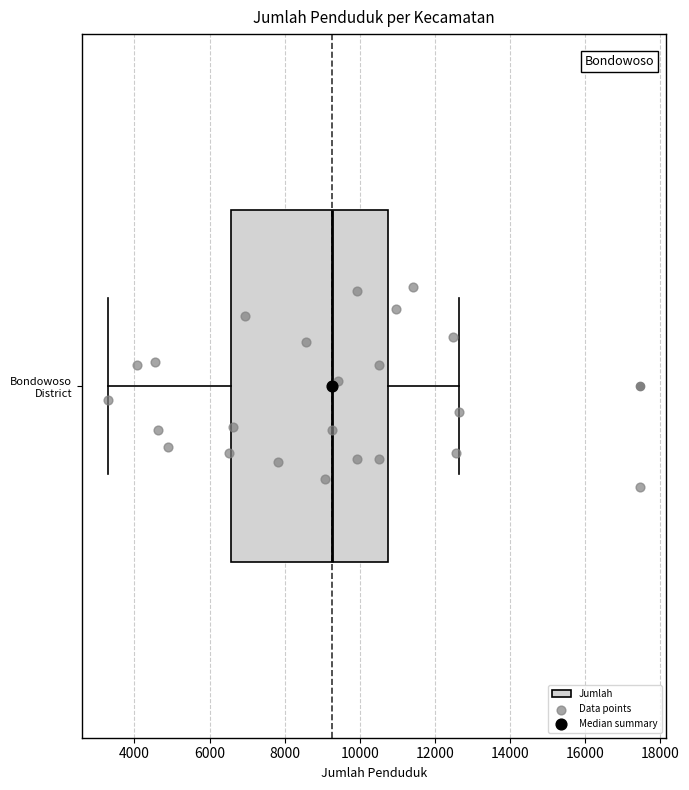

Read this box plot against the x-axis: the position of the median line, the range covered by the box, and the ends of both whiskers. The values are not printed on the chart, so give them approximately, as read against the axis.

median 9200, box 6600 to 10800, whiskers 3400 to 12600